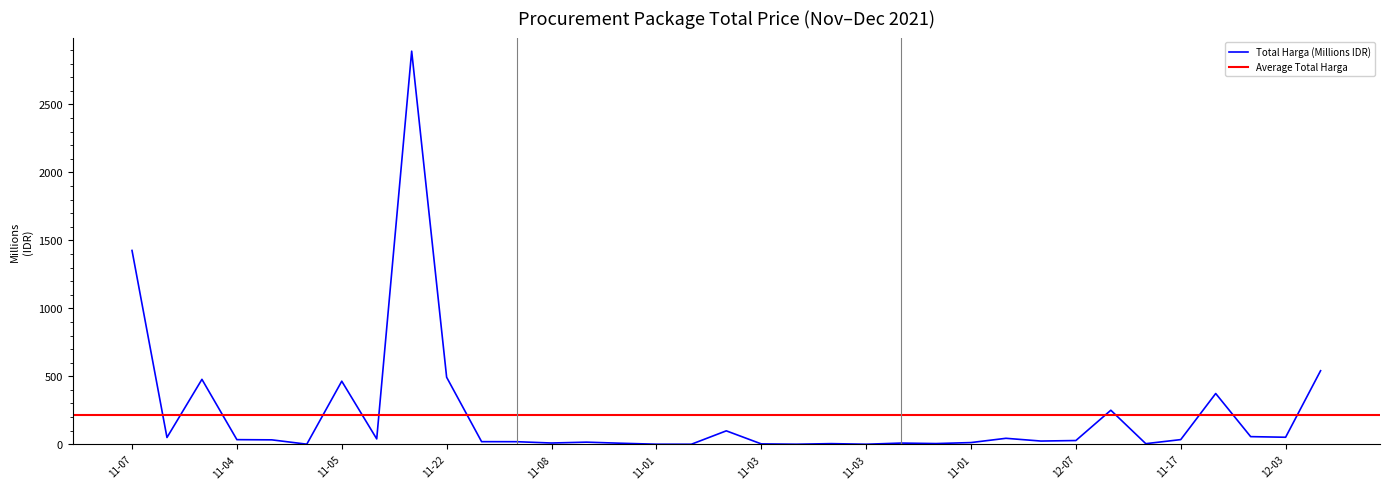

What is the sum of all values?

7518.5